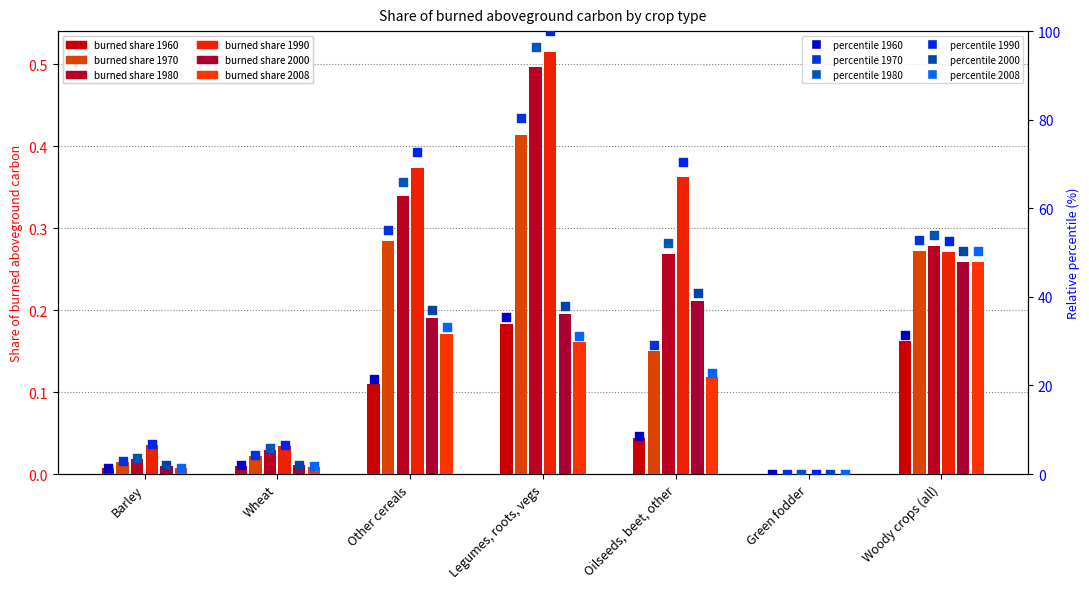

Which series has the largest total across all categories?

1990 (percentile)